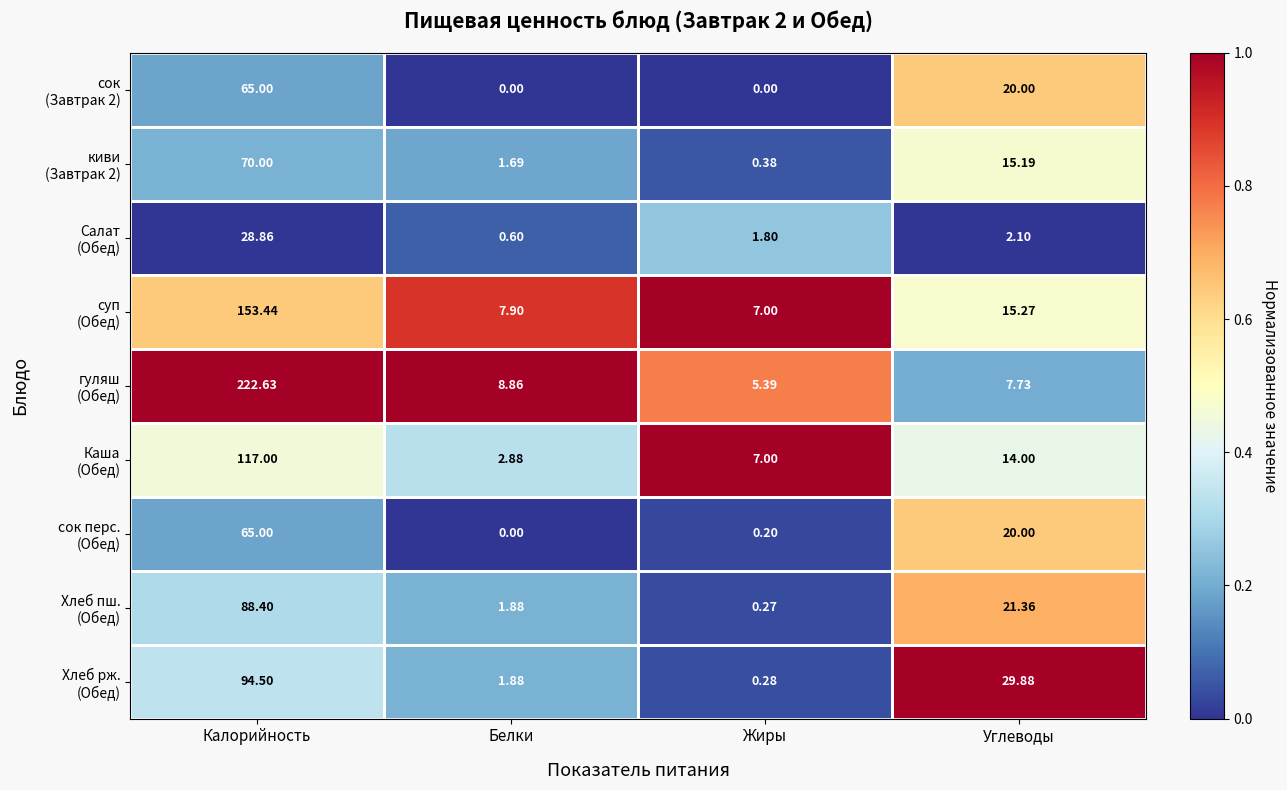

How many data points does each series have?

4